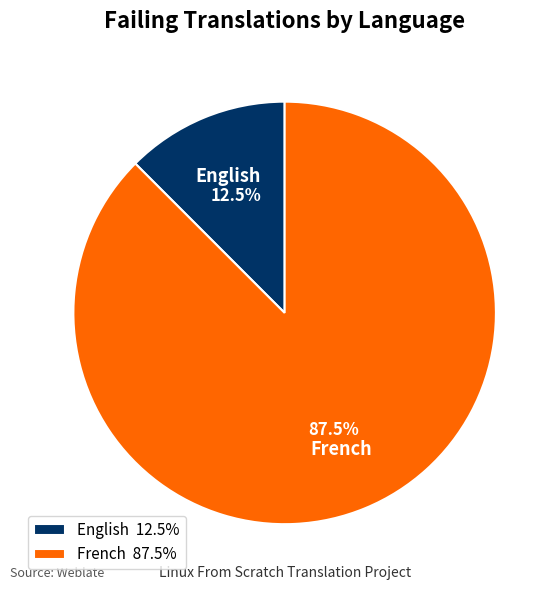

Approximately how many times larger is the value at French compared to English?

7.0